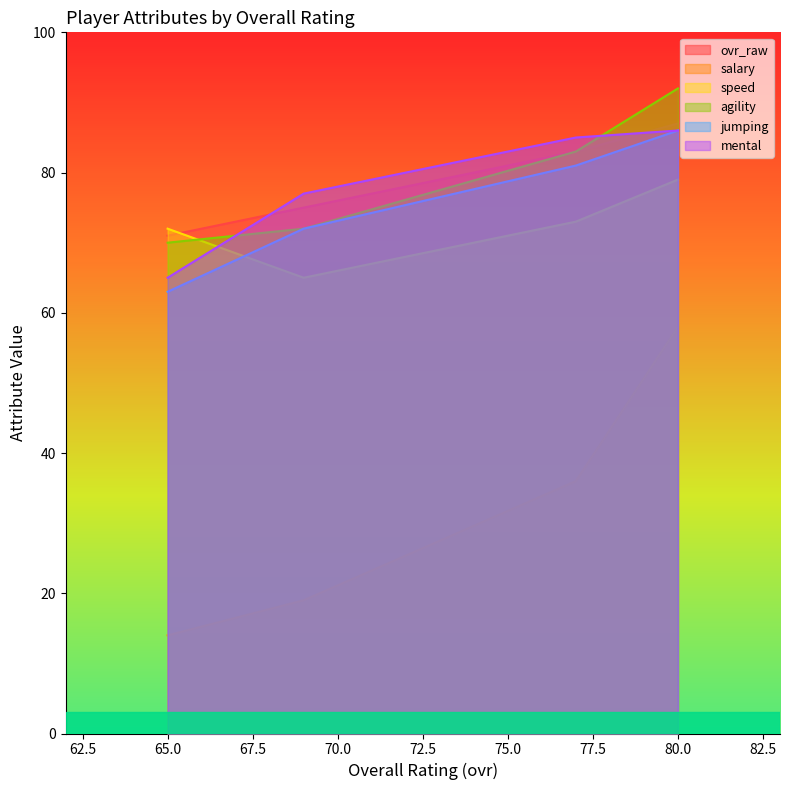

At which label does jumping reach its peak?

80.0